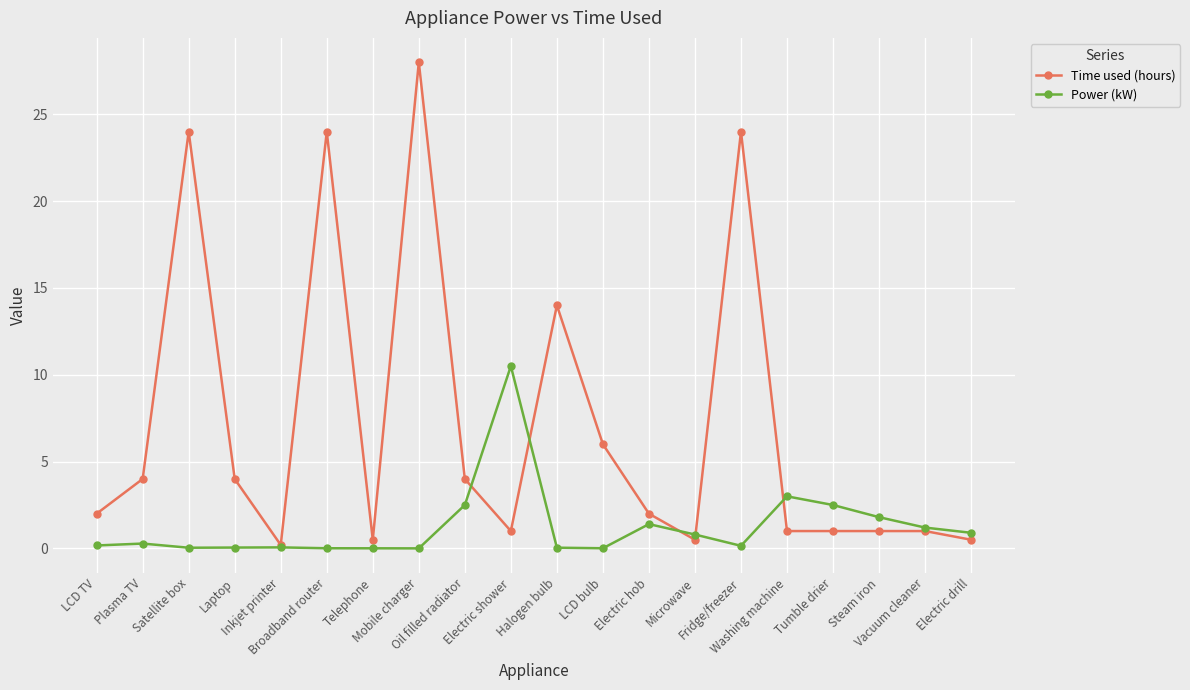

True or false: Time used (hours) and Power (kW) intersect in this chart.

True